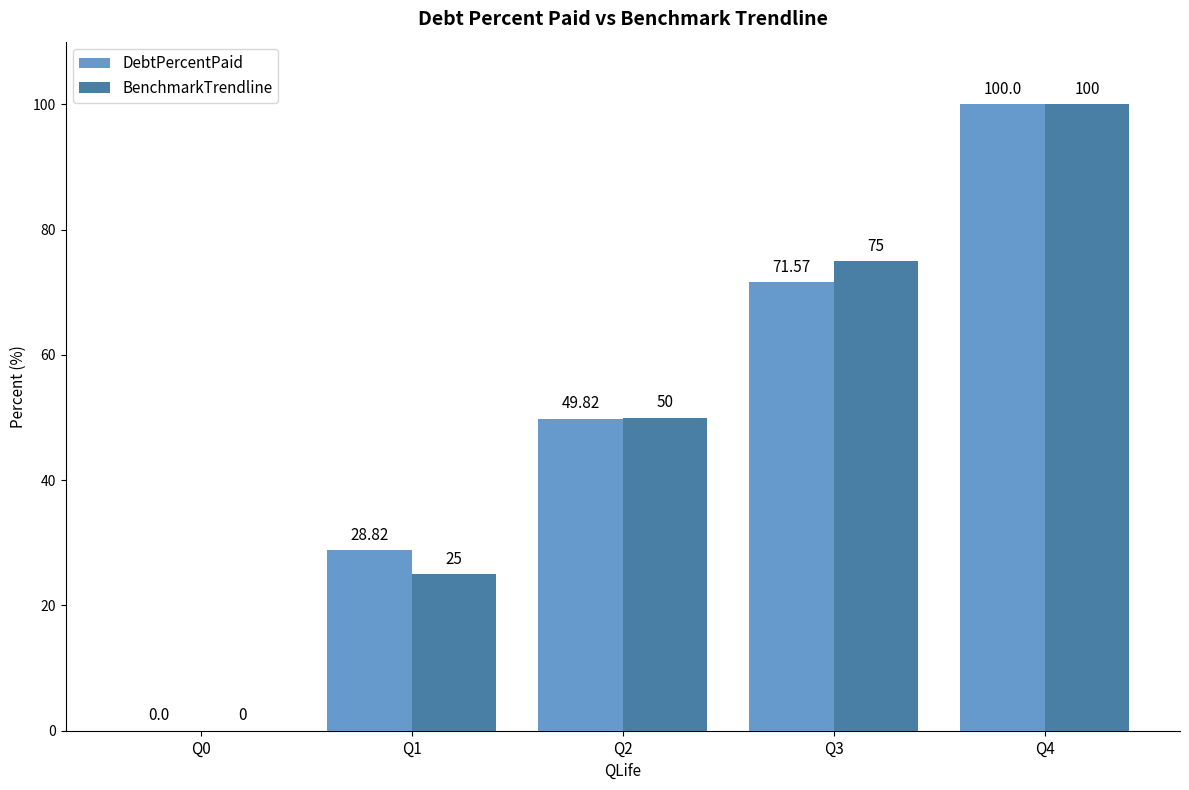

Reading left to right, extract all data points from this chart.

DebtPercentPaid: 0.0	28.8	49.8	71.6	100.0
BenchmarkTrendline: 0.0	25.0	50.0	75.0	100.0